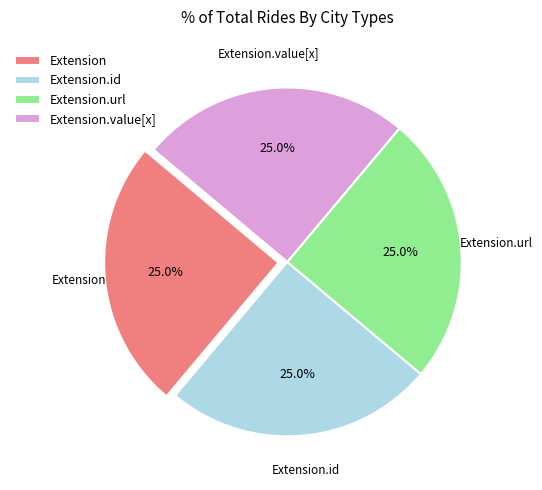

What percentage do Extension and Extension.url together represent?

50.0%